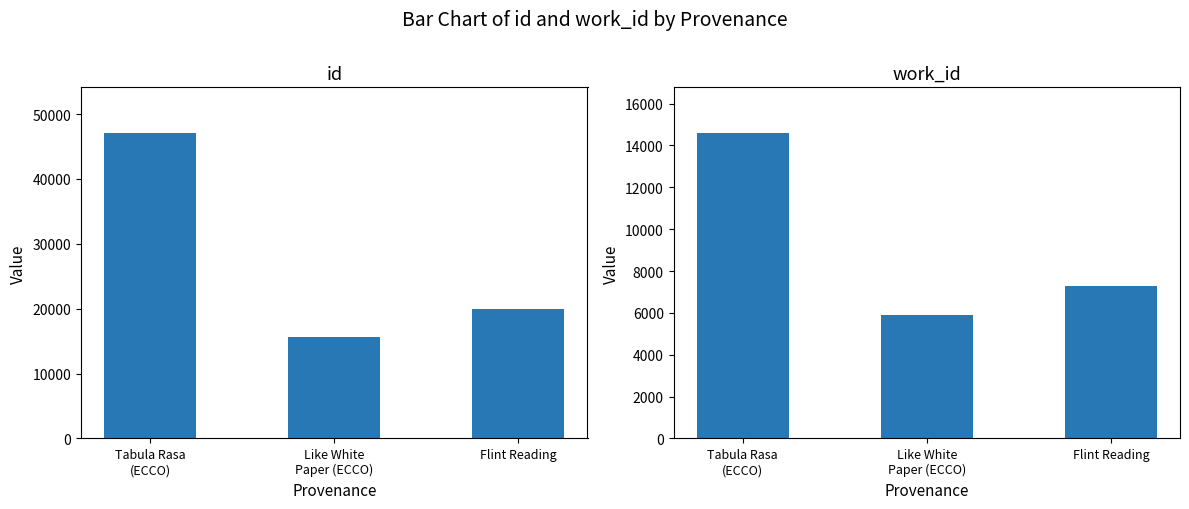

Reading left to right, extract all data points from this chart.

id: 47063	15669	19906
work_id: 14590	5902	7307